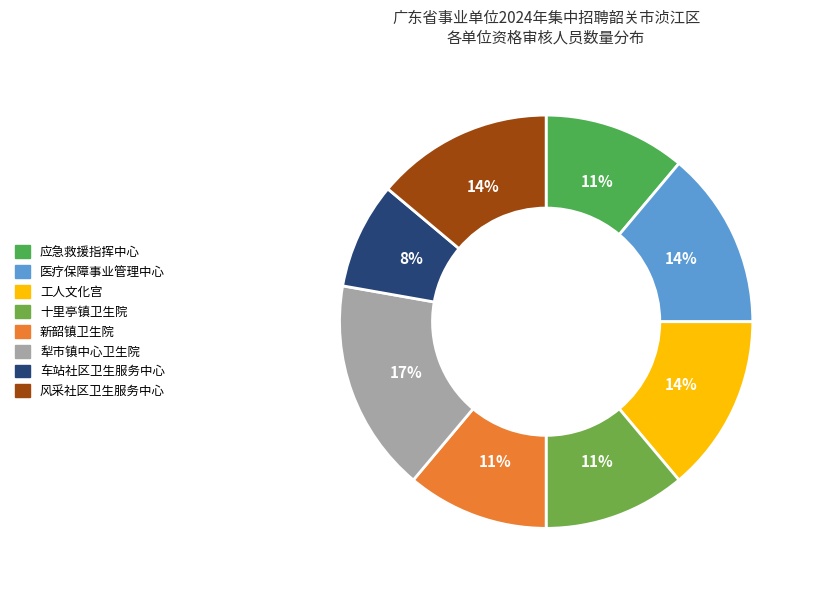

How many segments does this pie chart have?

8